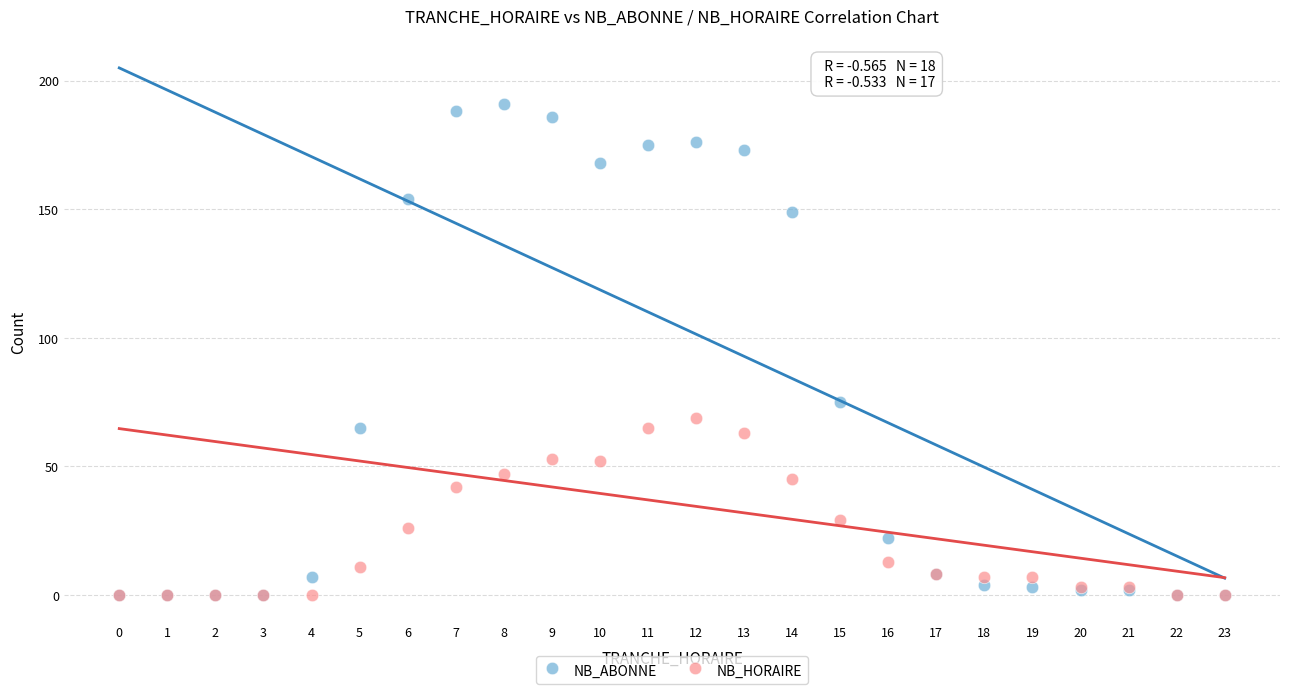

Which series reaches the maximum Y coordinate?

NB_ABONNE